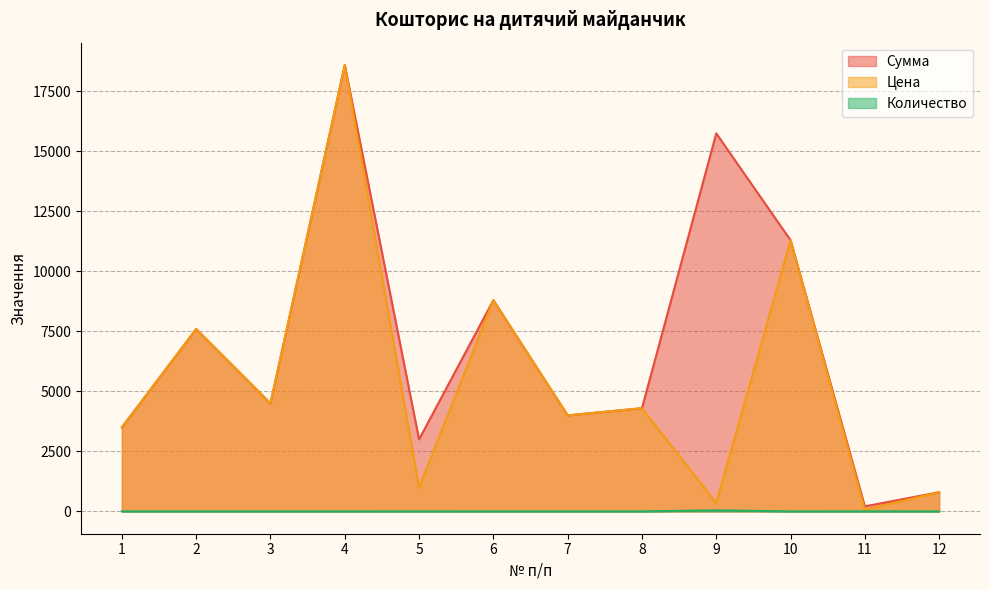

At which category is the sum across all series the highest?

4